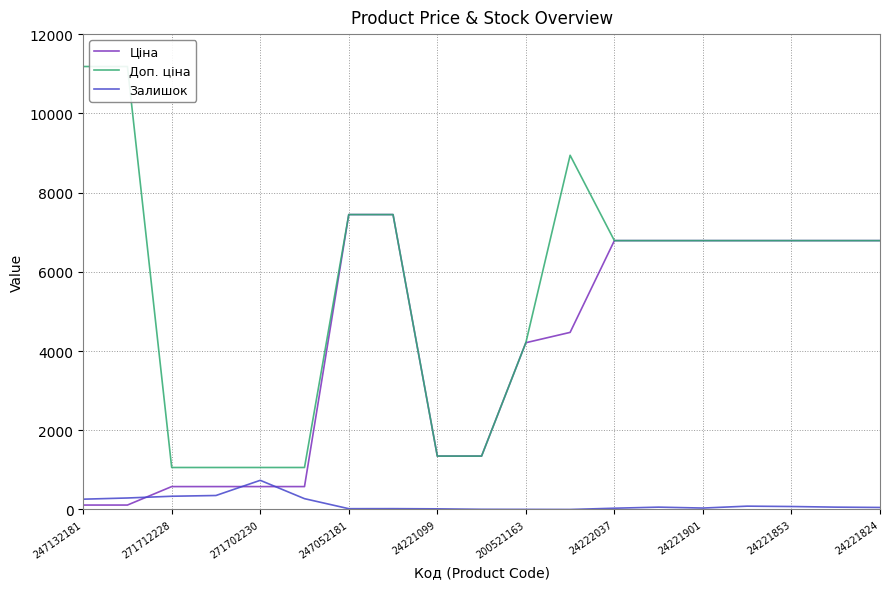

What are all the series names shown in the legend?

Ціна, Доп. ціна, Залишок